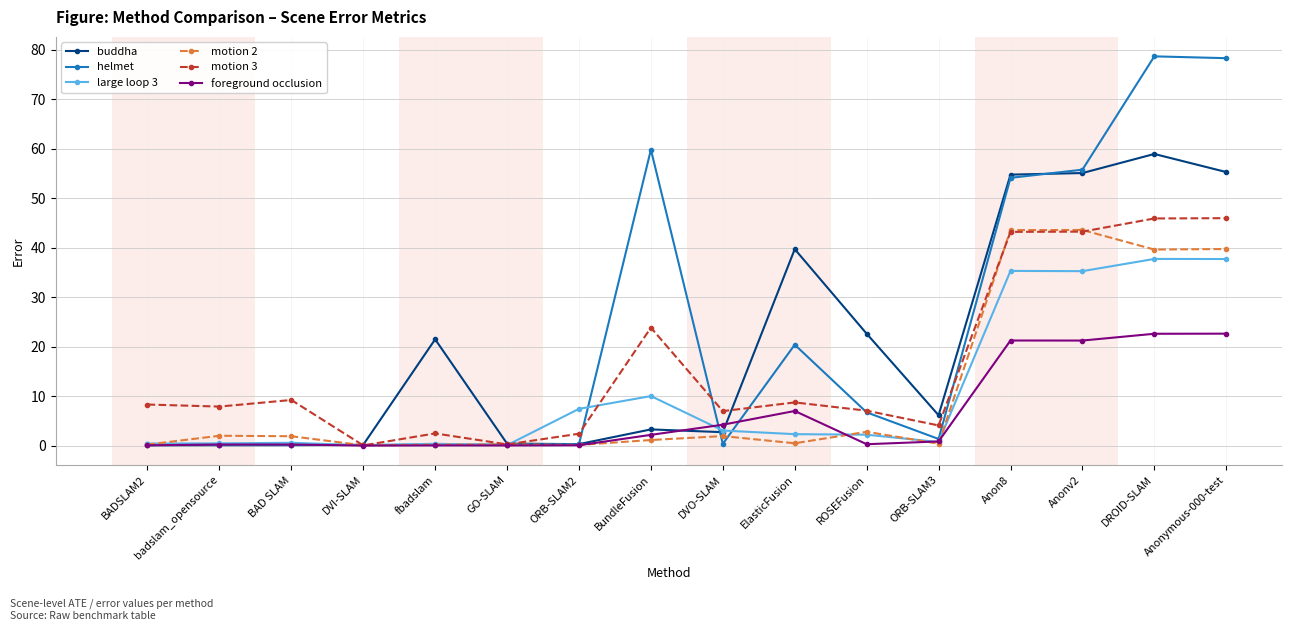

True or false: helmet has more than 2 interior local peaks.

True